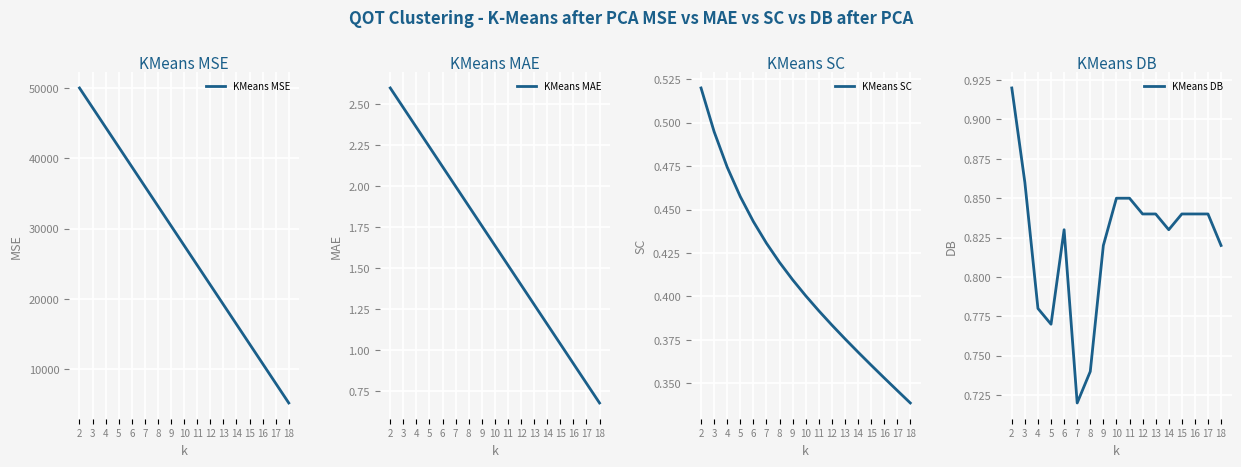

What is the approximate value of KMeans DB at 12?

0.8